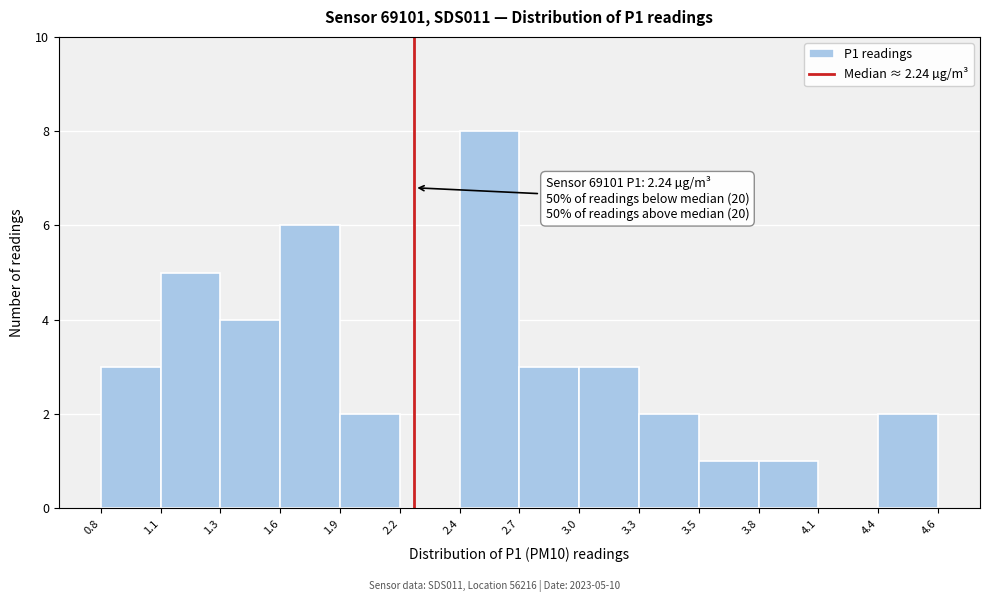

Reading right to left, transcribe all the data shown in this chart.

4.6=2	4.1=0	3.8=1	3.5=1	3.3=2	3.0=3	2.7=3	2.4=8	2.2=0	1.9=2	1.6=6	1.3=4	1.1=5	0.8=3